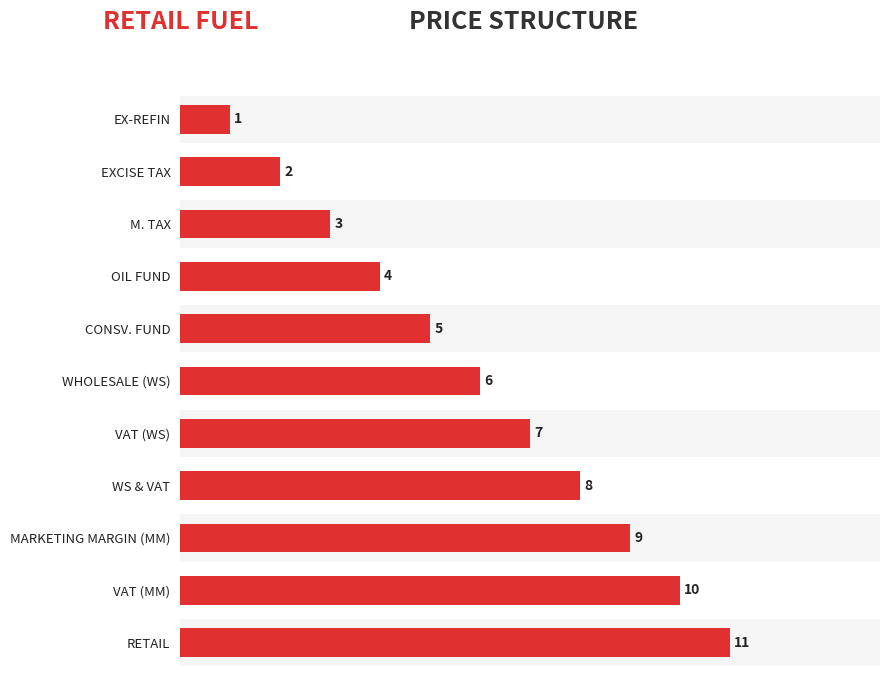

What is the smallest value displayed?

1